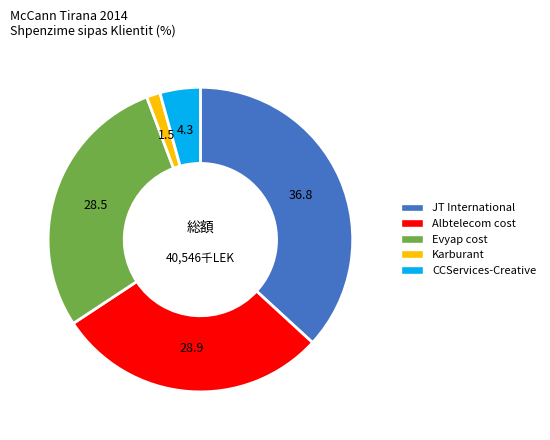

Approximately how many times larger is the value at Albtelecom cost compared to Evyap cost?

1.0